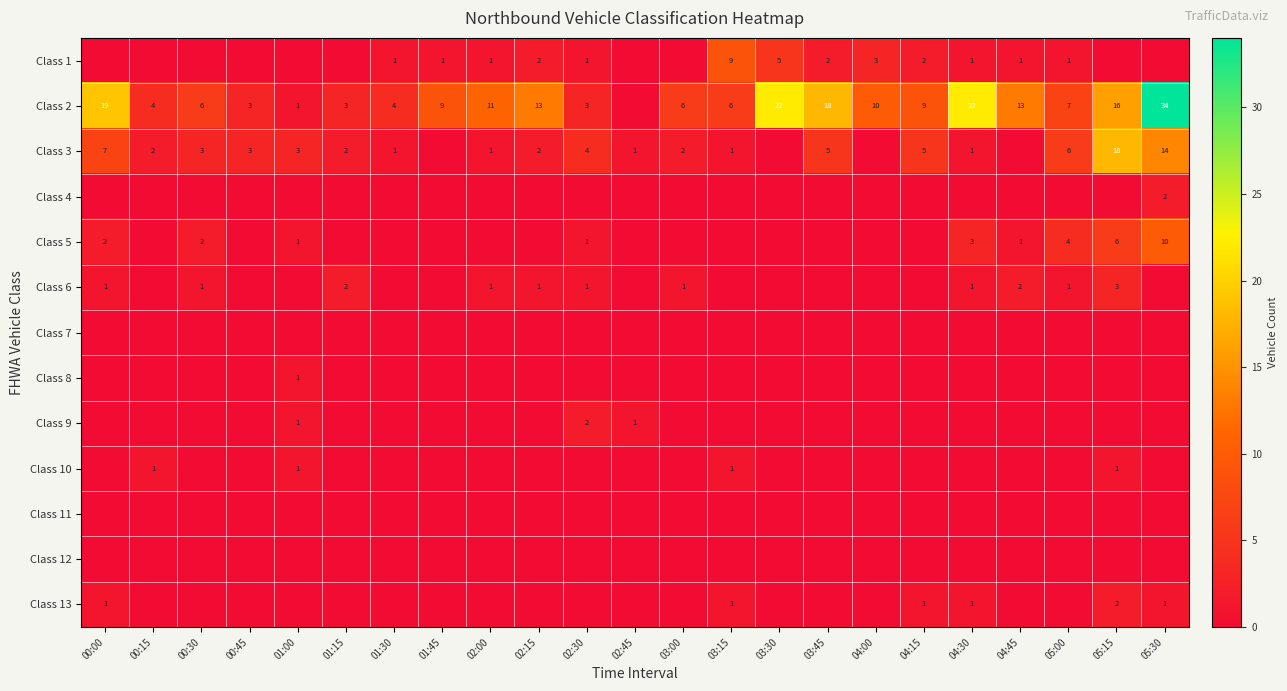

What is the difference between the highest and lowest values at 03:00?

6